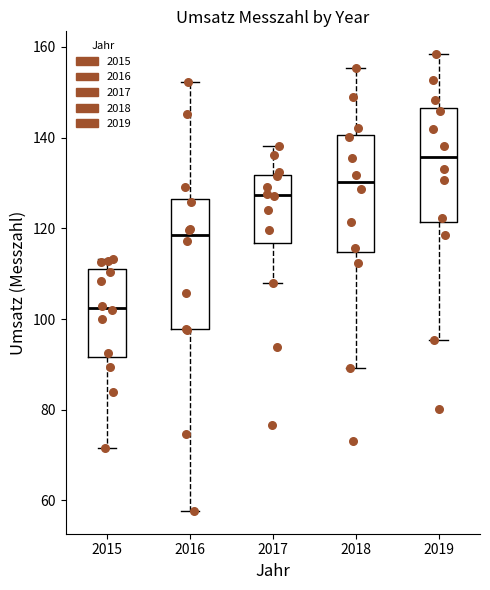

Where does the lower whisker of the box at x = 2017 end on the y-axis? The values are not printed on the chart, so give them approximately, as read against the axis.

108